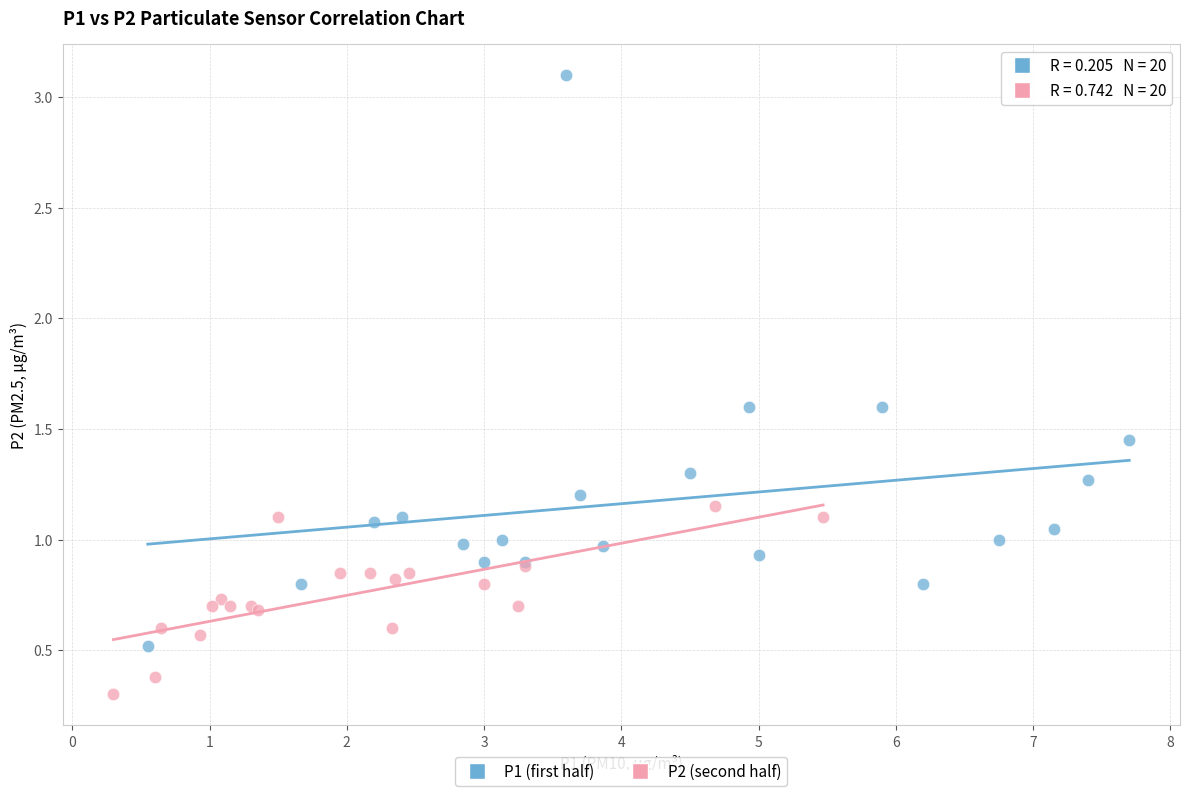

Which series has the largest Y range (max minus min)?

P1 (first half)